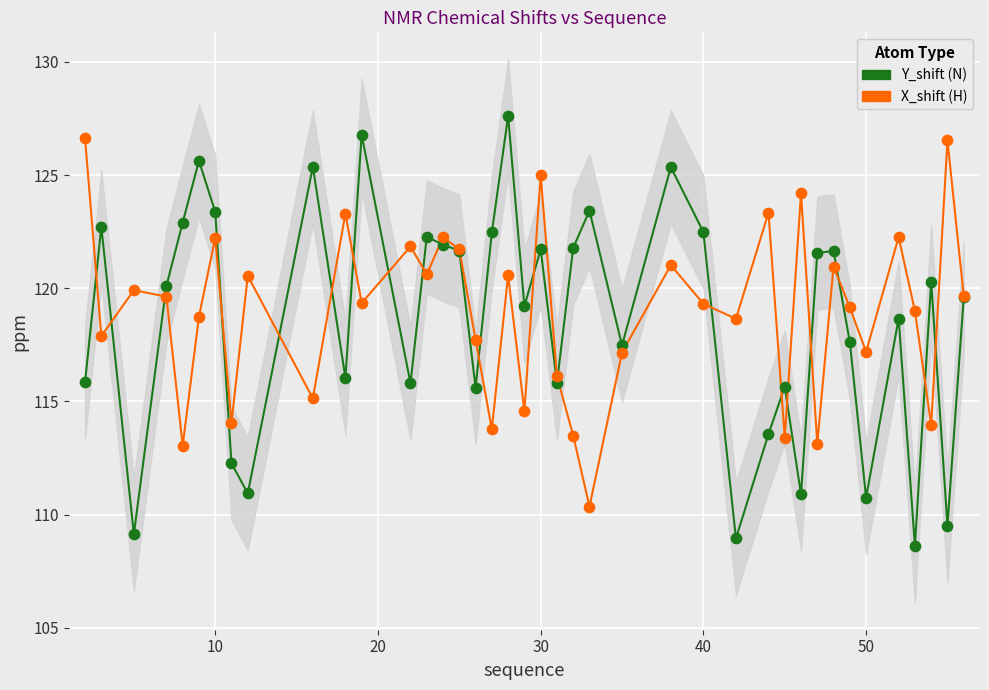

Which series has the widest spread of Y values?

Y_shift (N)